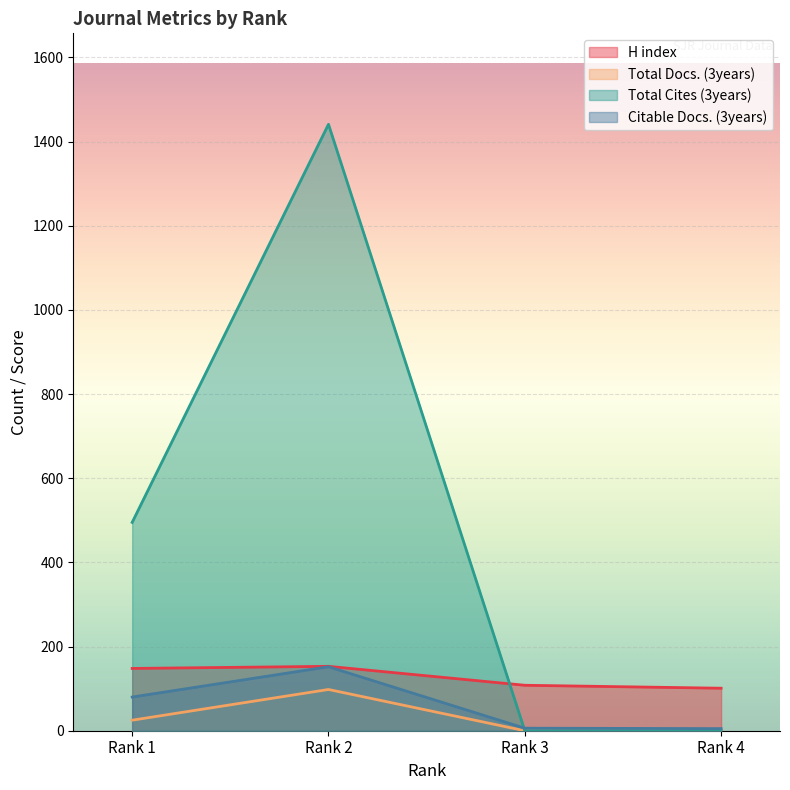

Is the value of Total Cites (3years) at Rank 4 greater than the value of H index at Rank 1?

No